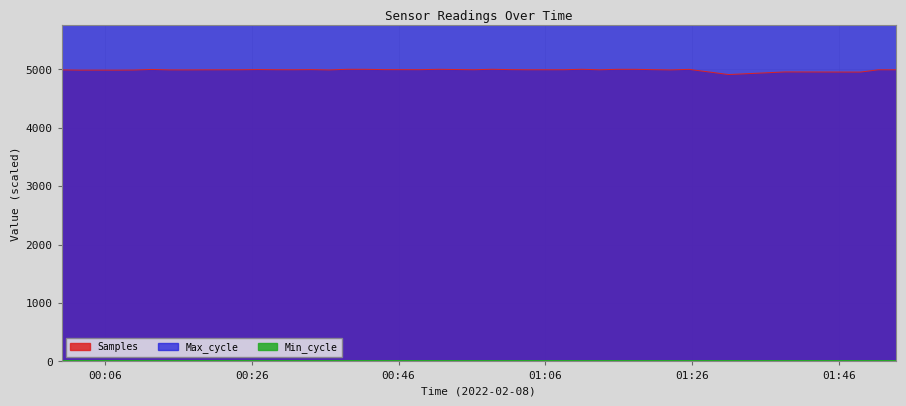

How many data points does each series have?

40